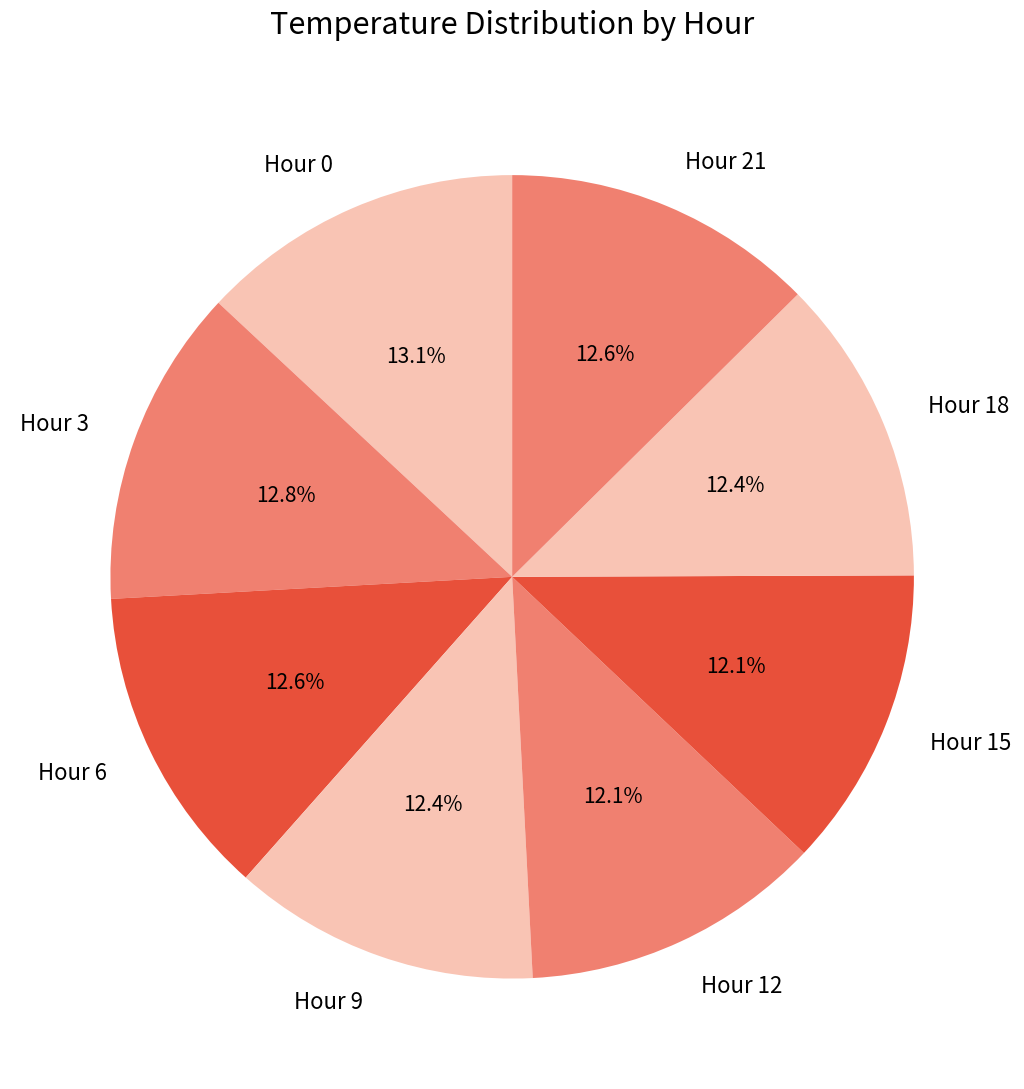

How many segments does this pie chart have?

8